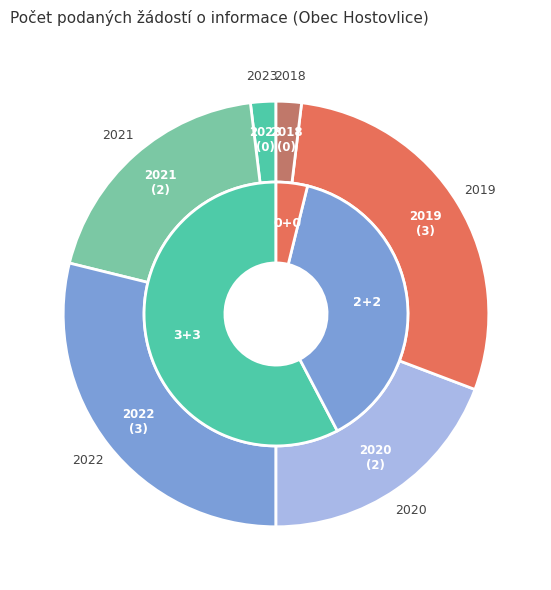

Is there a majority slice in this chart?

No